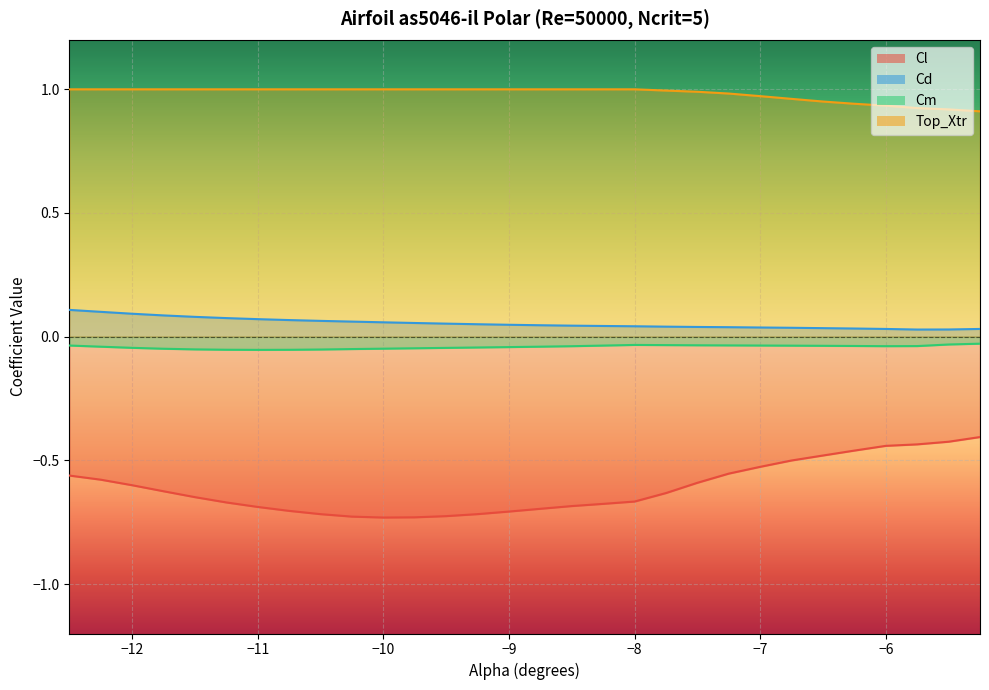

Which has a higher value, -5.25 or -8.5?

-5.25